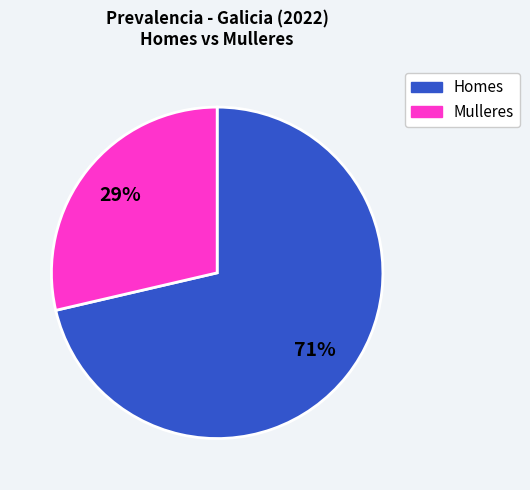

Does any single category account for the majority?

Yes